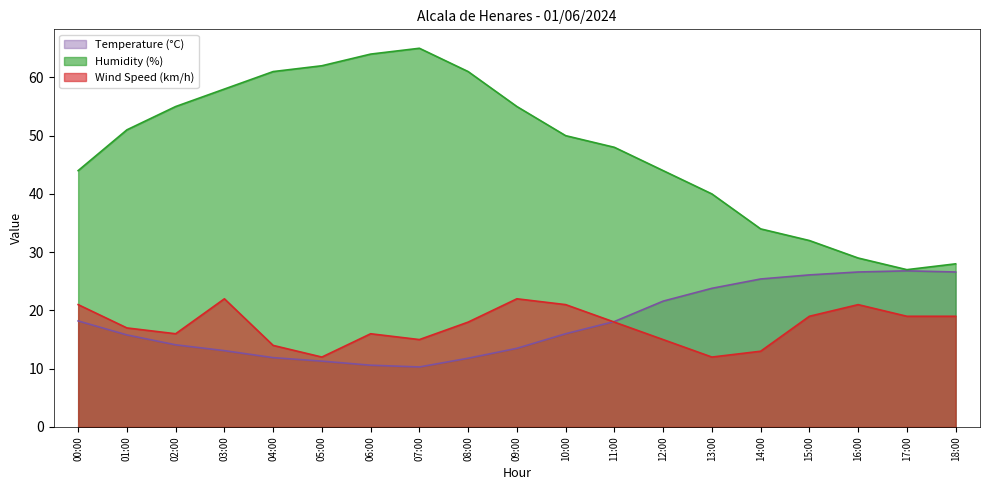

Is it true that Humidity (%) equals 51.0 at 01:00?

True